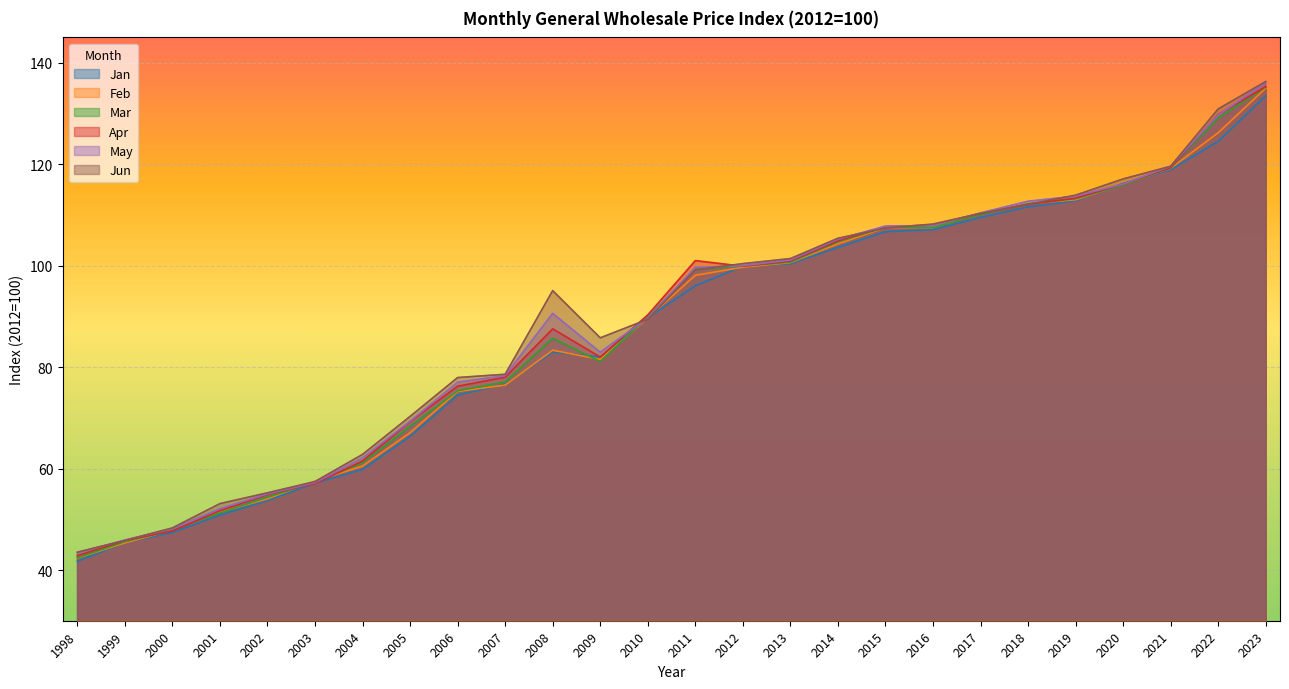

True or false: Jan has a value of 201.2 at 2023.

False